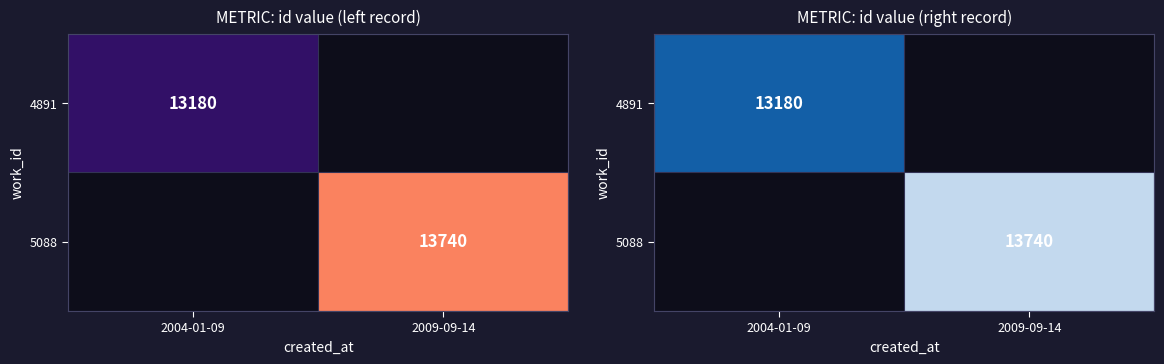

Is it true that 4891 equals 19285.7 at 2004-01-09?

False